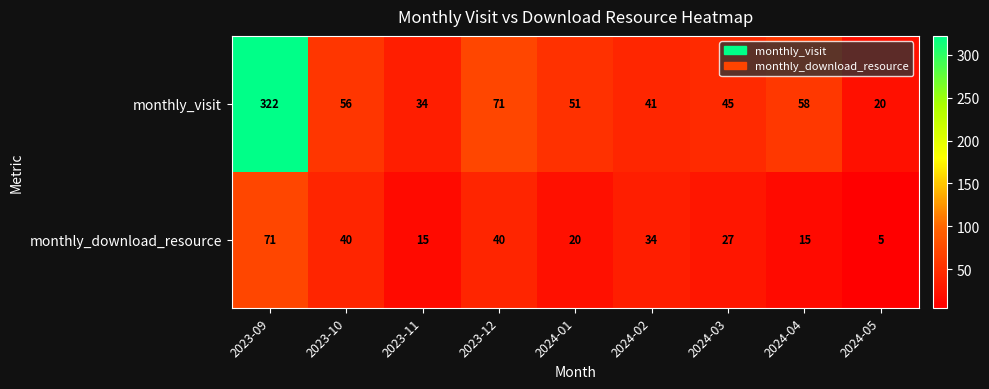

At which category is the sum across all series the highest?

2023-09